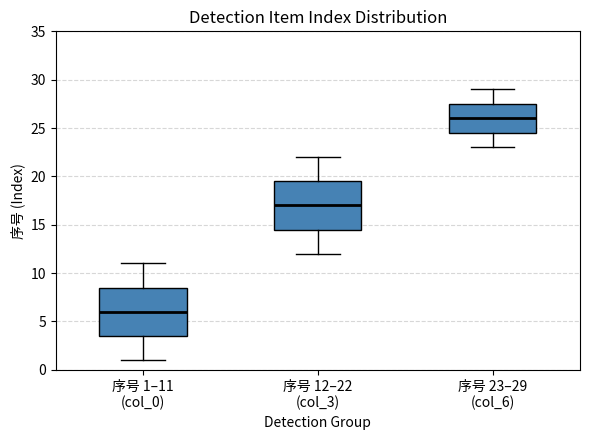

Which box's median line is the lowest?

序号 1–11 (col_0)